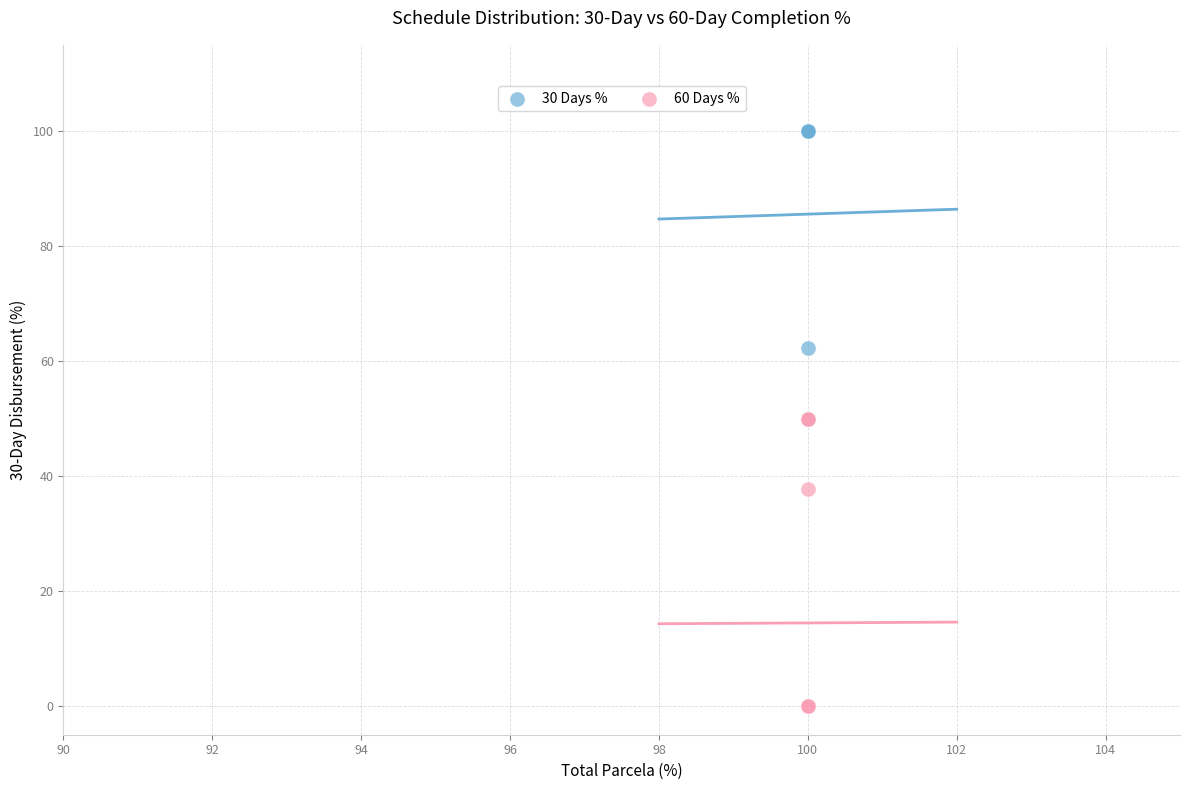

In the 60 Days % series, what Y value is closest to 25?

37.8